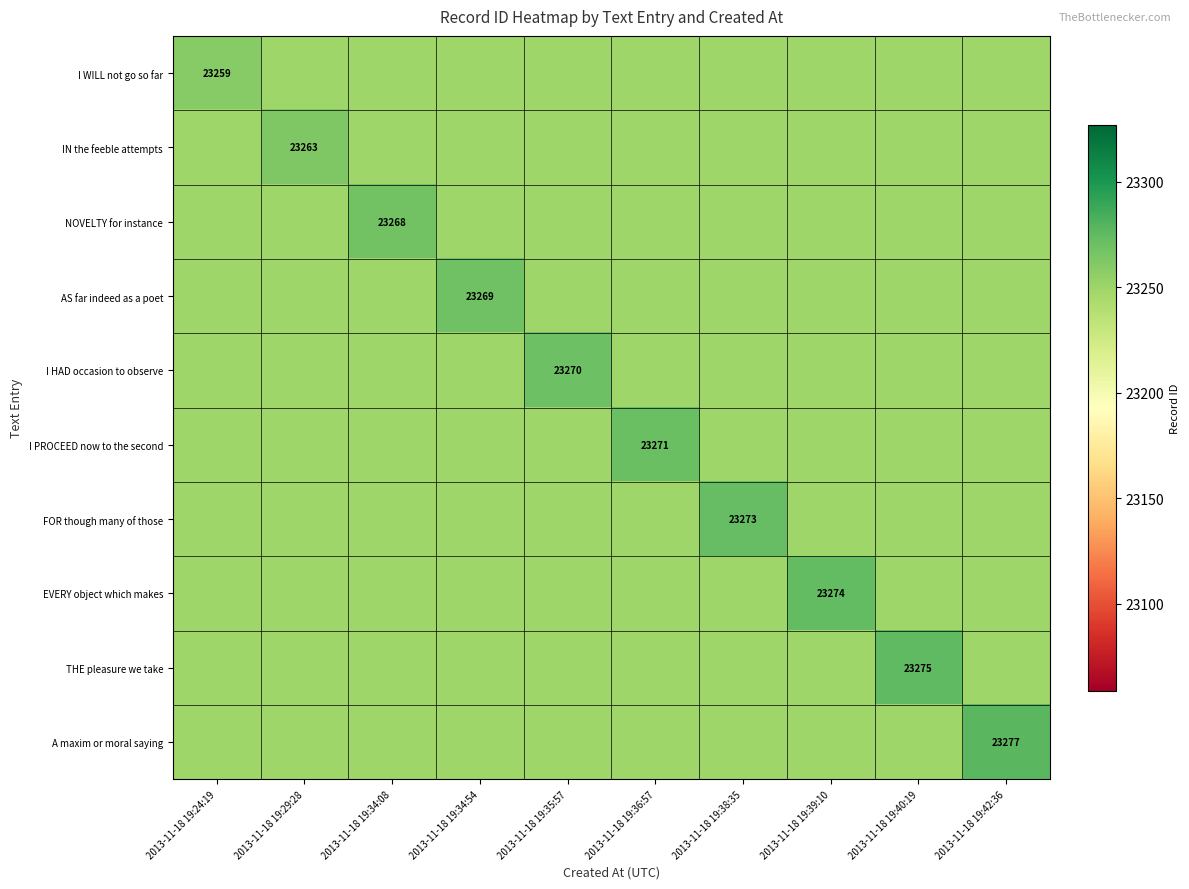

Is it true that A maxim or moral saying equals 23277 at 2013-11-18 19:42:36?

True